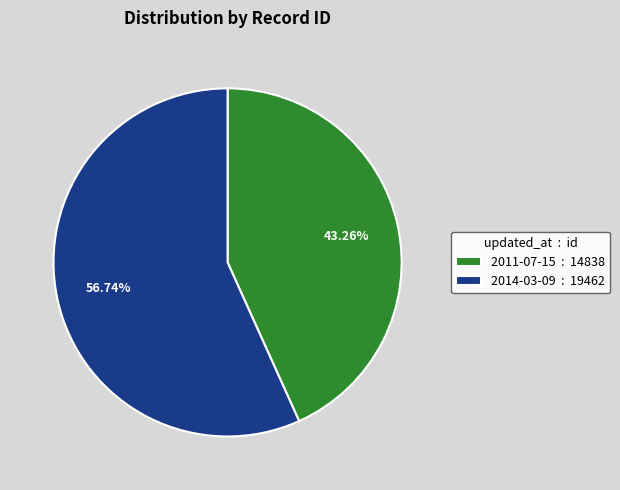

Does 2011-07-15 account for over 50% of the chart?

No